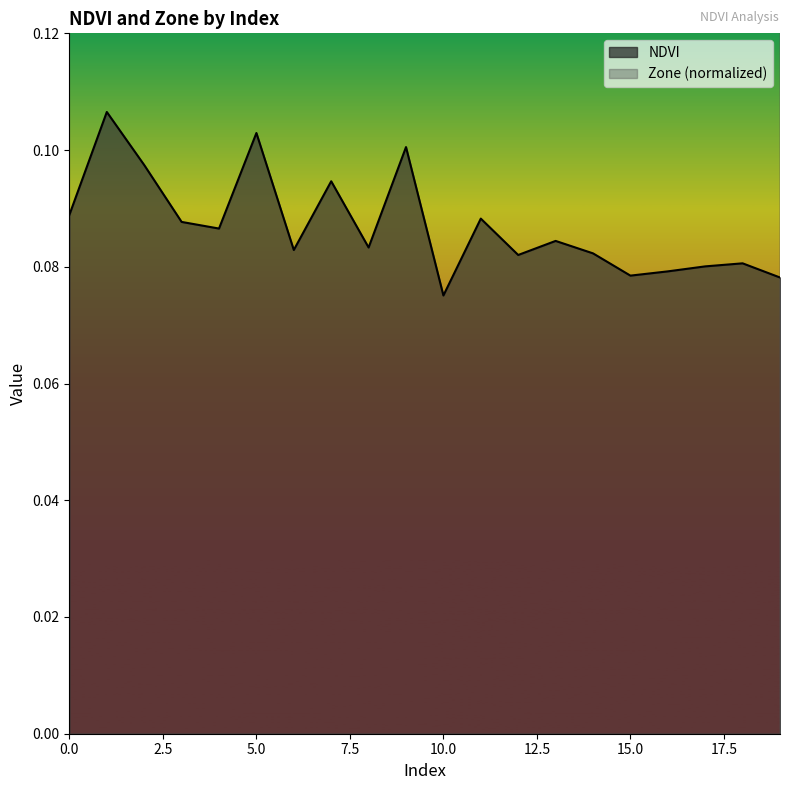

True or false: NDVI has more than 0 points higher than both neighbors.

True